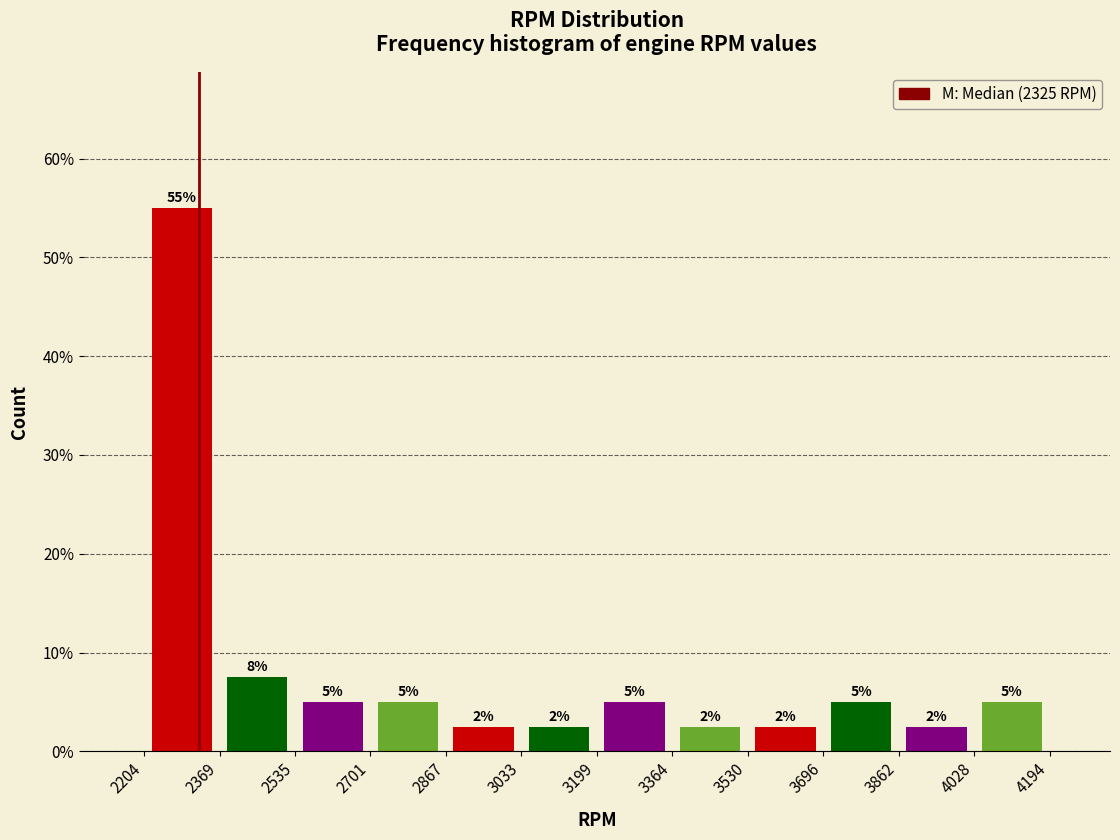

Which range on the x-axis has the tallest bar?

2204 to 2369